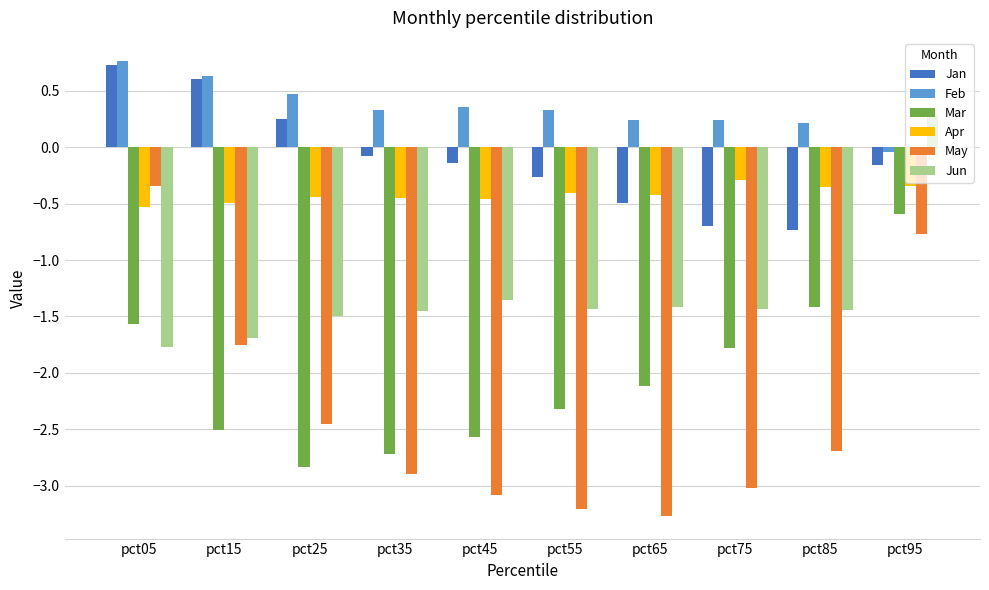

Which series has the widest spread of values?

May